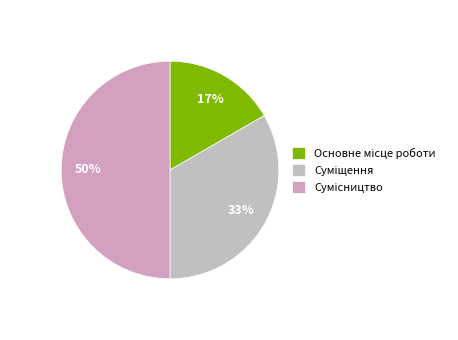

What percentage is the Сумісництво slice, to the nearest percent?

50%